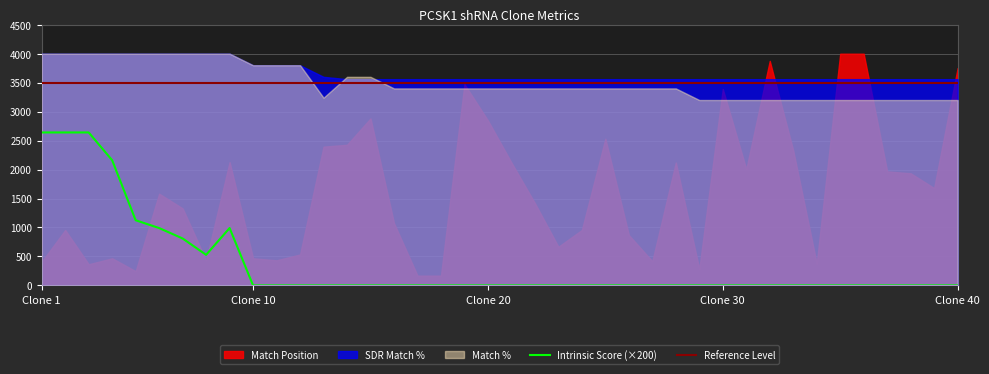

What is the lowest value of the Match % series?

80.0